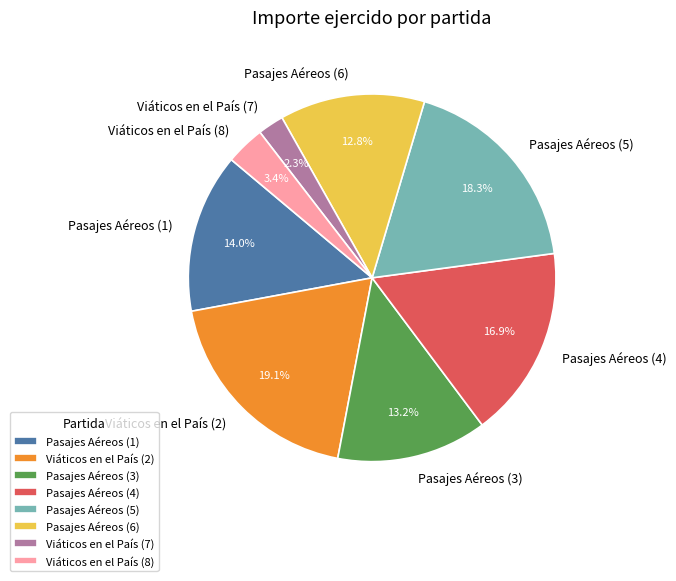

To the nearest percent, what portion does Pasajes Aéreos (1) represent?

14%